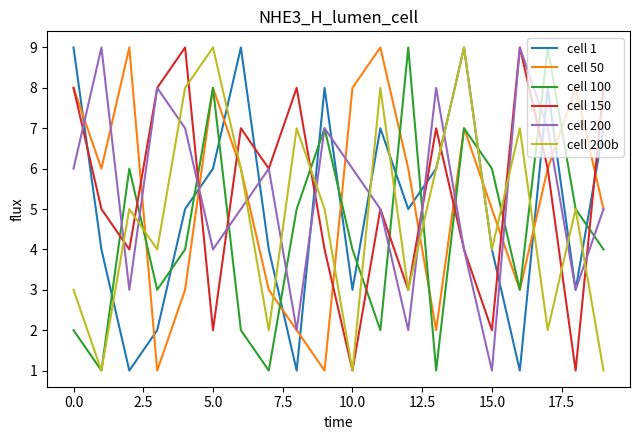

What is the lowest value of the cell 100 series?

1